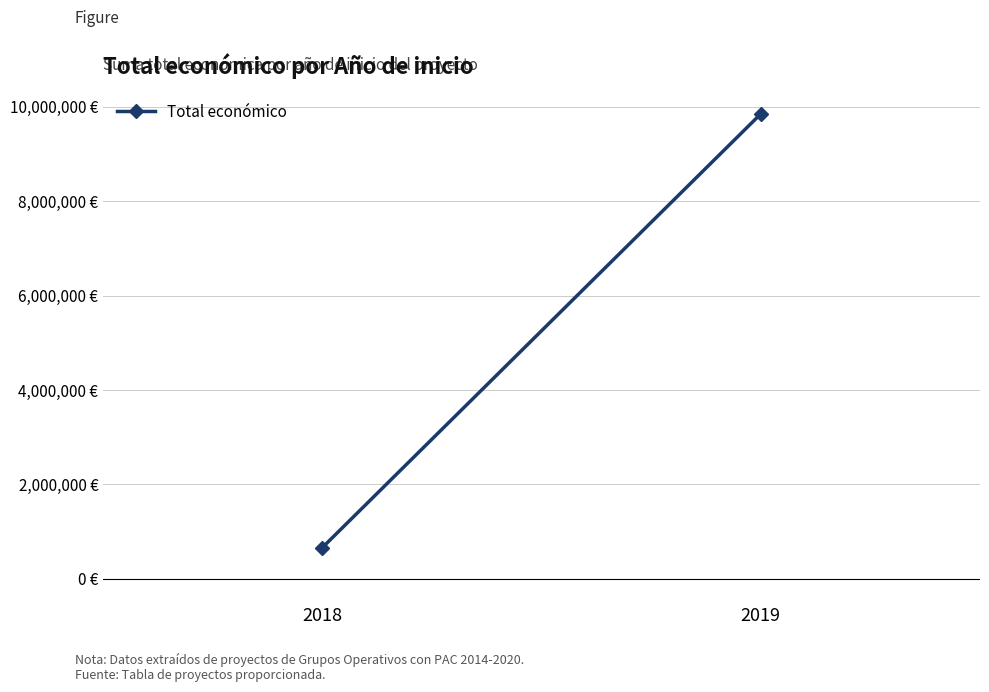

How many lines are shown in the chart?

1